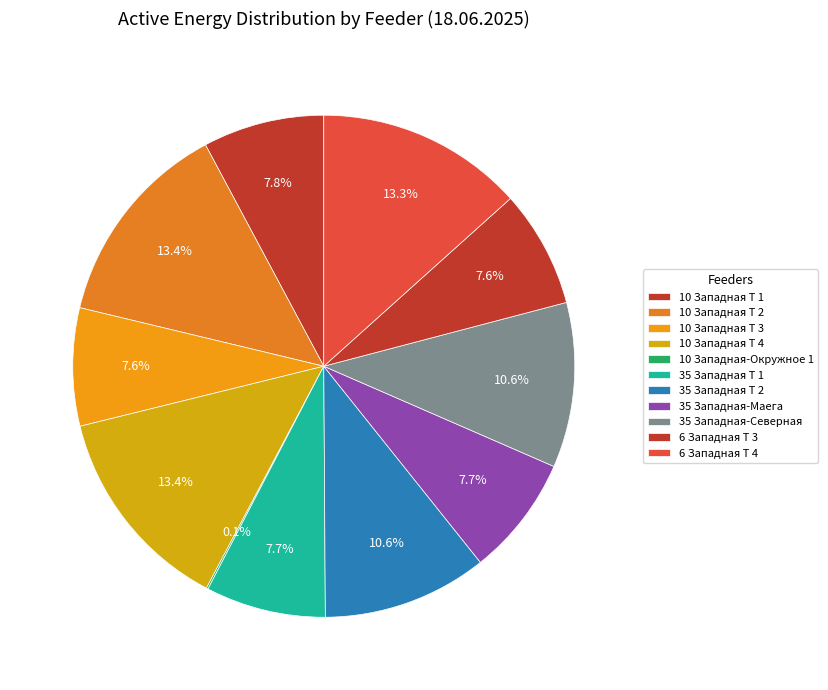

Is there a majority slice in this chart?

No